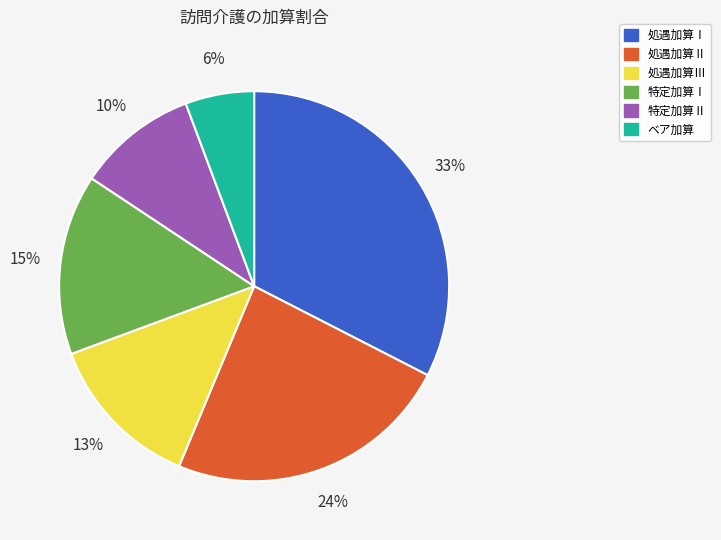

The 処遇加算Ⅲ slice represents 13% of the pie. True or false?

True